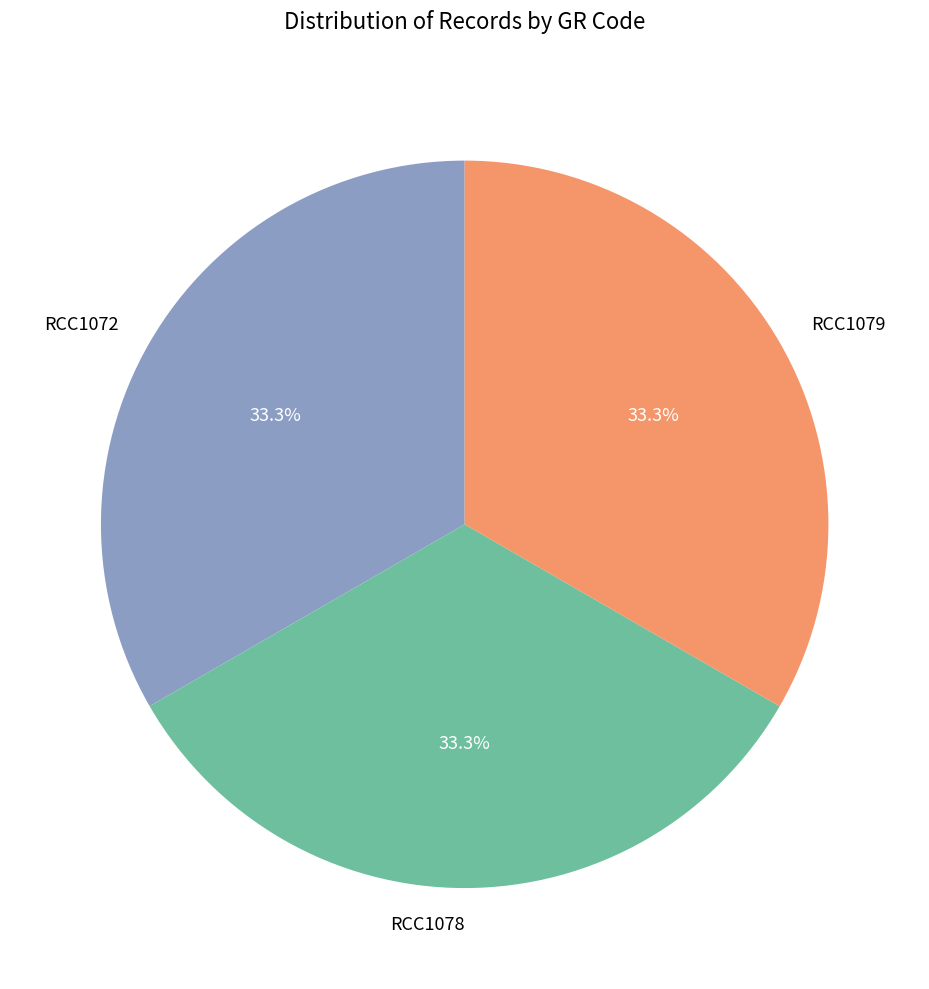

Does RCC1078 represent more than half of the total?

No